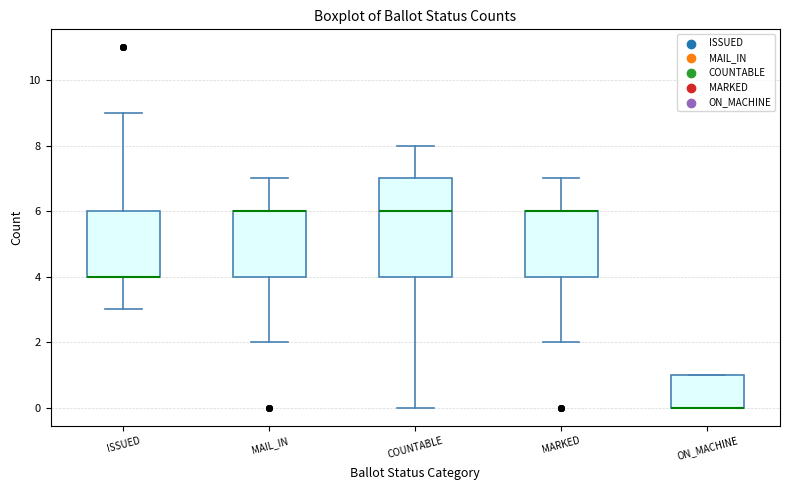

Reading left to right, read every box against the y-axis: the position of its median line, the range the box covers, and the ends of its whiskers. The values are not printed on the chart, so give them approximately, as read against the axis.

ISSUED: median 4 (drawn on the box's lower edge), box 4 to 6, whiskers 3 to 9
MAIL_IN: median 6 (drawn on the box's upper edge), box 4 to 6, whiskers 2 to 7
COUNTABLE: median 6, box 4 to 7, whiskers 0 to 8
MARKED: median 6 (drawn on the box's upper edge), box 4 to 6, whiskers 2 to 7
ON_MACHINE: median 0 (drawn on the box's lower edge), box 0 to 1, whiskers 0 to 1